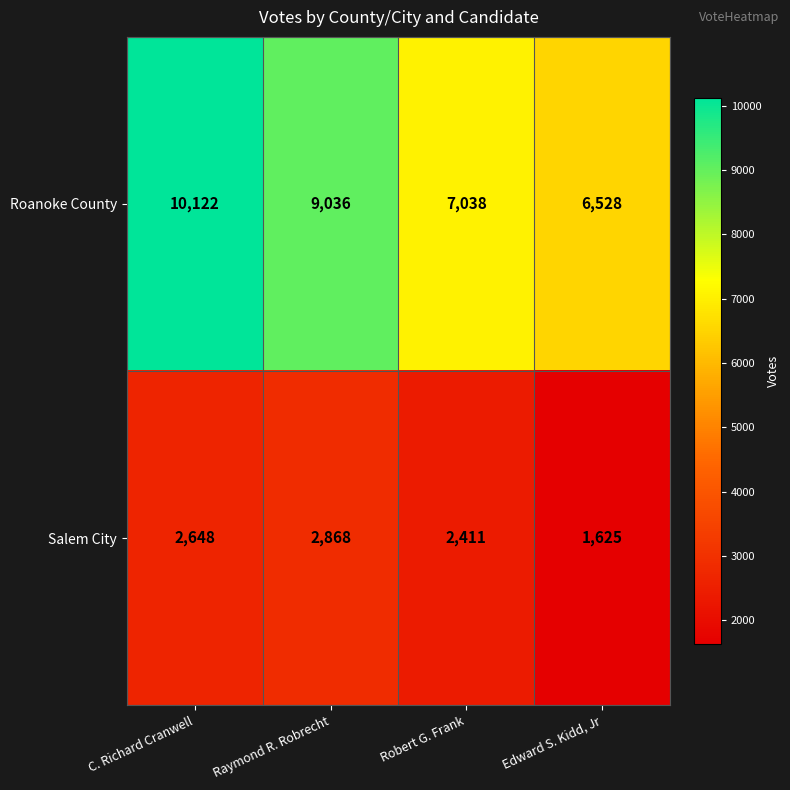

Count the number of categories in the chart.

4